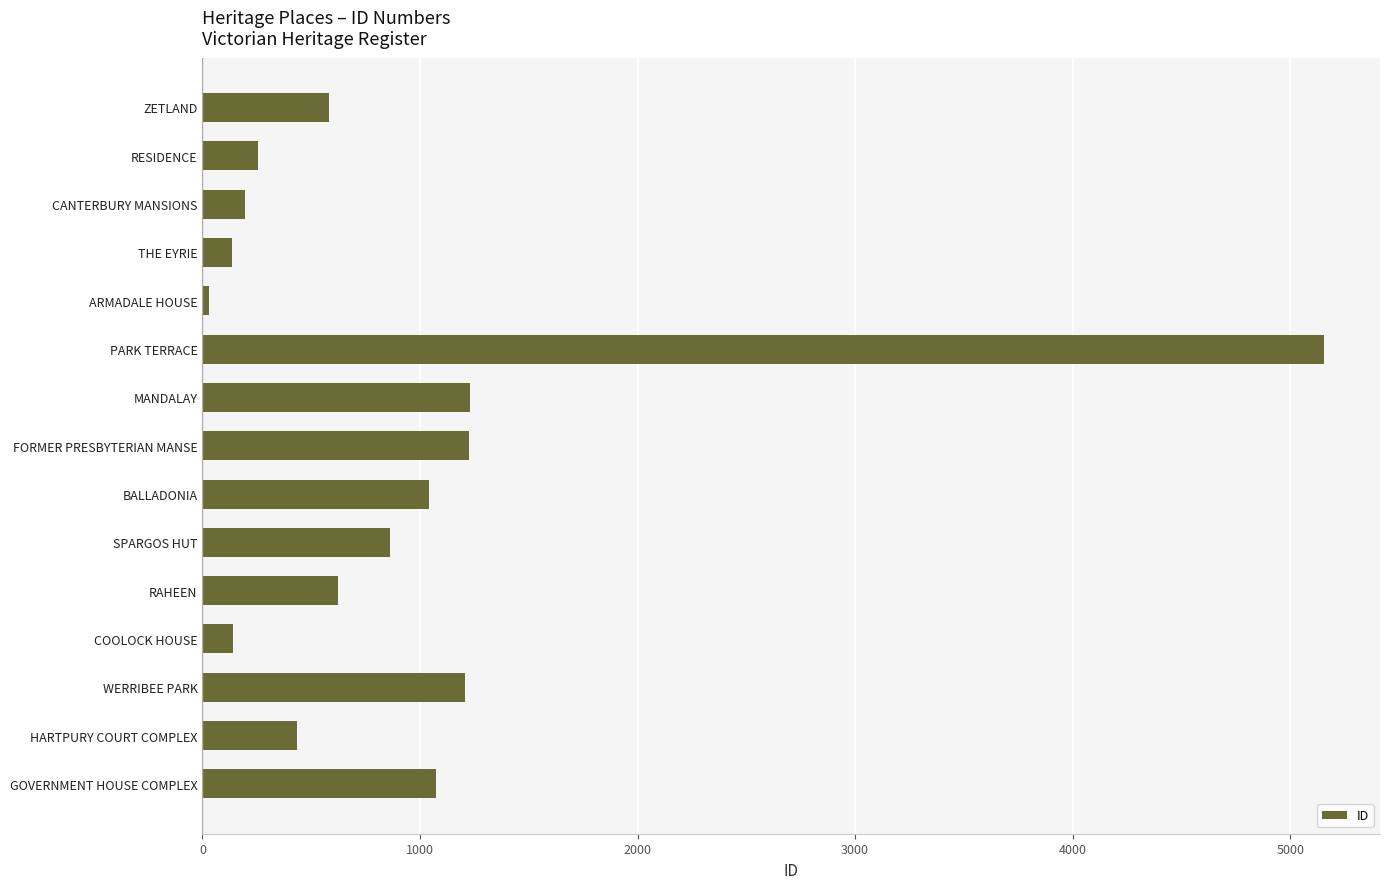

What is the difference between the maximum and minimum values?

5125